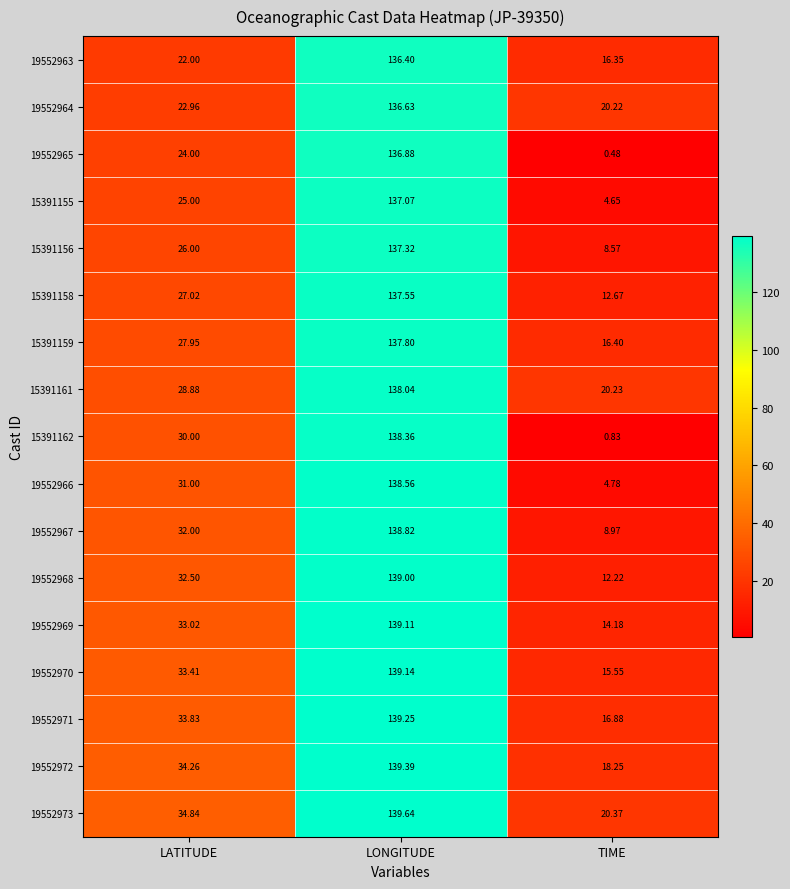

At which label does 19552970 first exceed 33?

LATITUDE